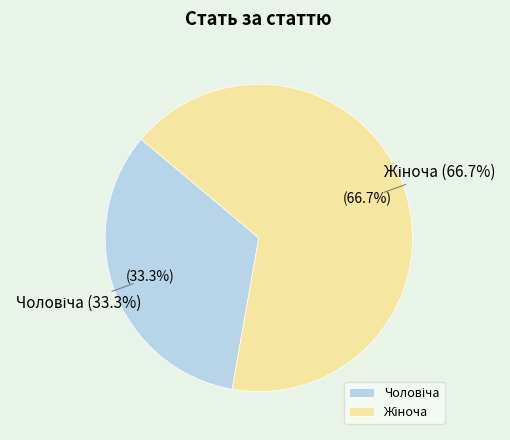

How many segments does this pie chart have?

2